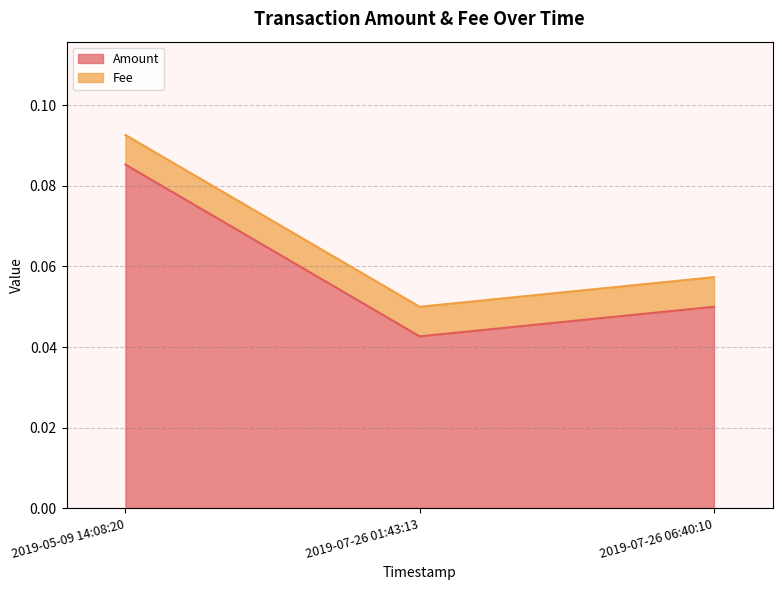

Rank the categories by value from lowest to highest.

2019-07-26 01:43:13, 2019-07-26 06:40:10, 2019-05-09 14:08:20